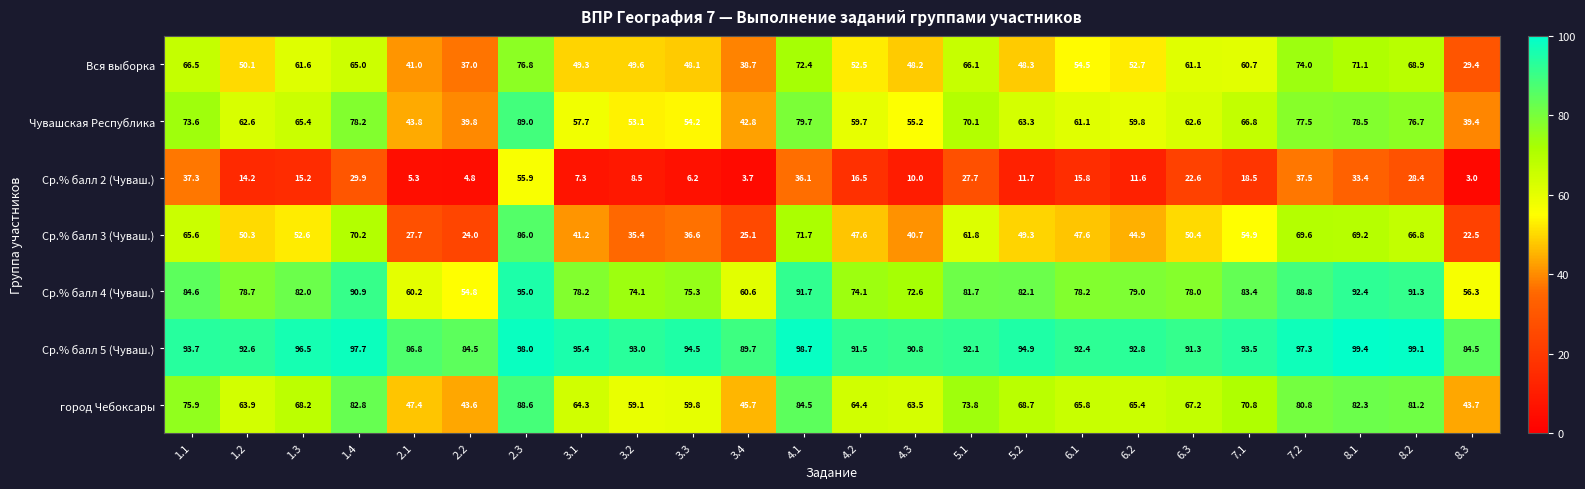

Is the value of город Чебоксары at 8.2 greater than the value of Чувашская Республика at 2.1?

Yes